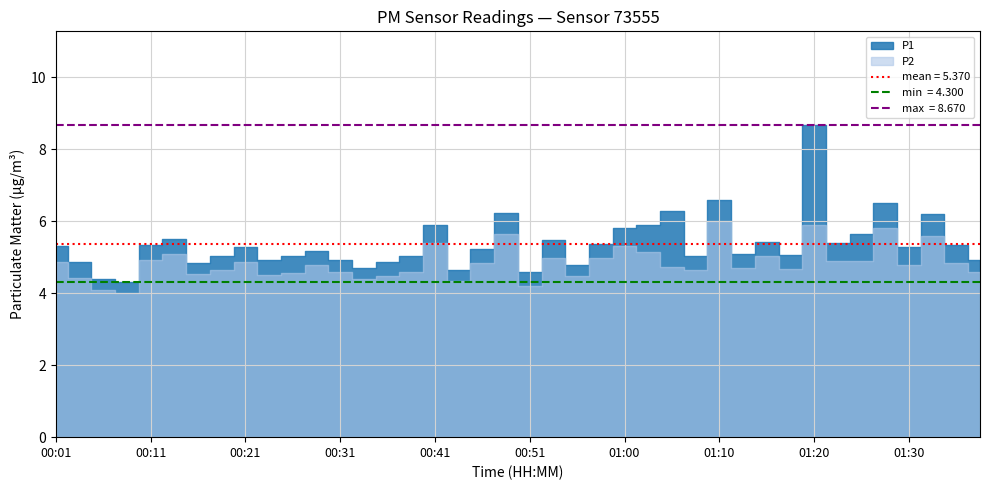

At which category does P2 reach its first local peak?

00:13